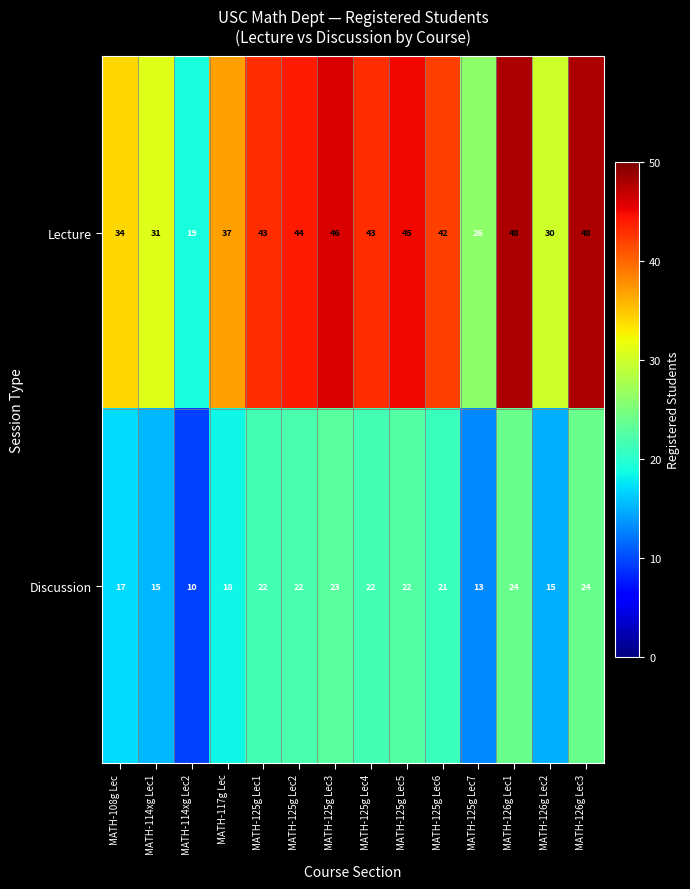

Reading left to right, list all the values displayed in this chart.

Lecture: 34	31	19	37	43	44	46	43	45	42	26	48	30	48
Discussion: 17	15	10	18	22	22	23	22	22	21	13	24	15	24